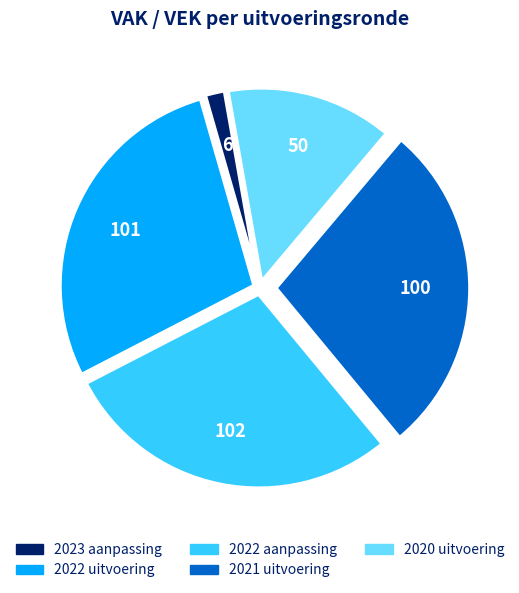

Combined, do 2021 uitvoering and 2023 aanpassing account for over 50%?

No